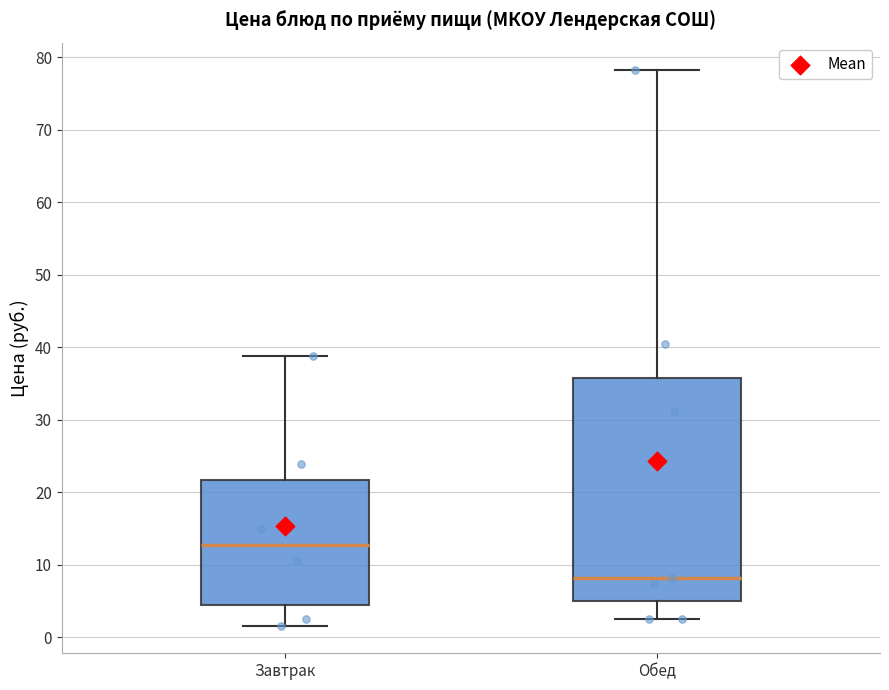

Where does the median line of the box for Обед sit on the y-axis? The values are not printed on the chart, so give them approximately, as read against the axis.

8